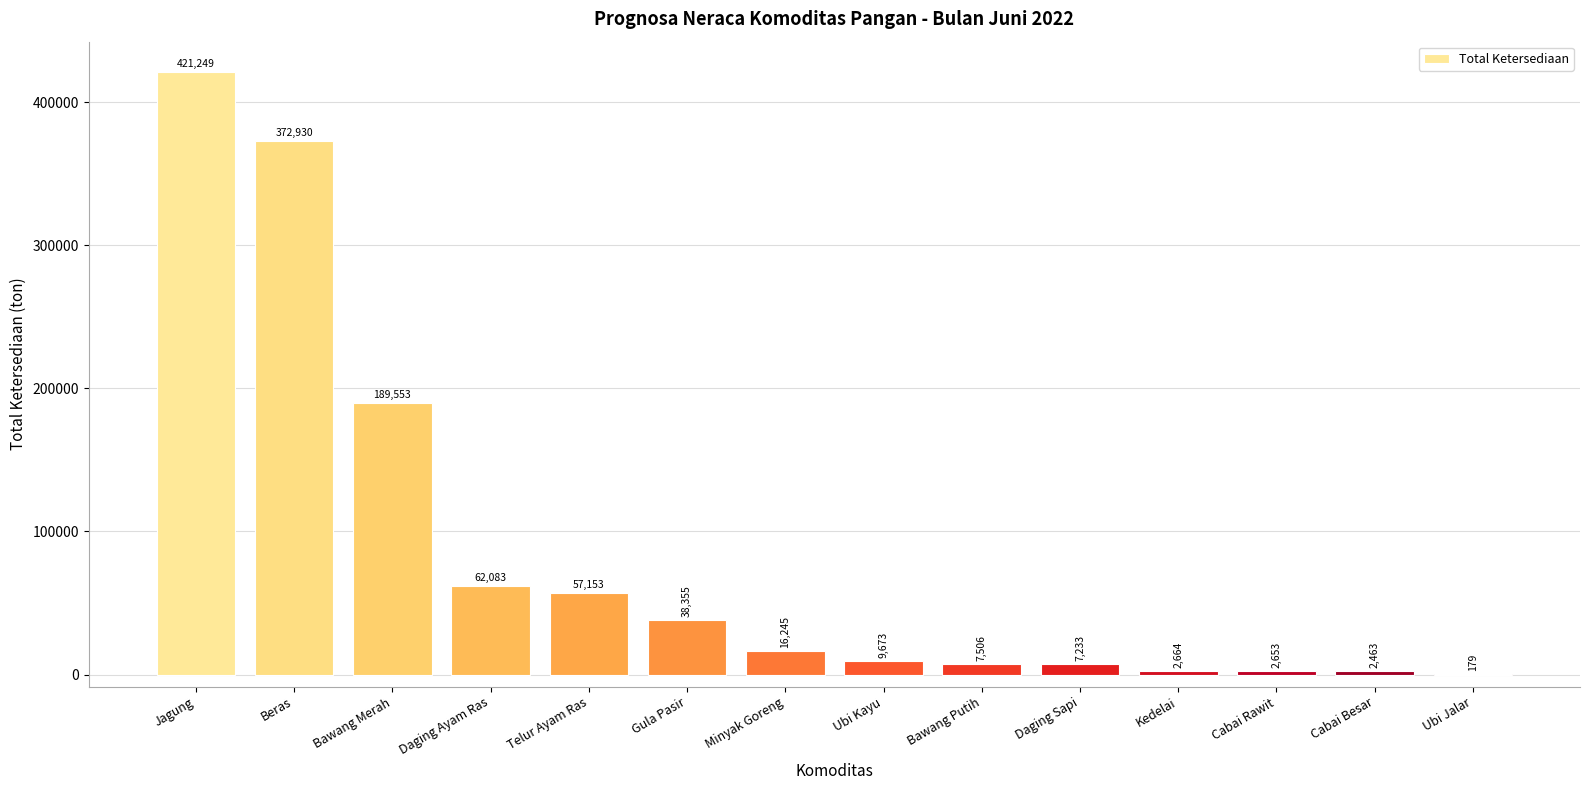

What is the ratio of the value at Minyak Goreng to the value at Daging Sapi?

2.2